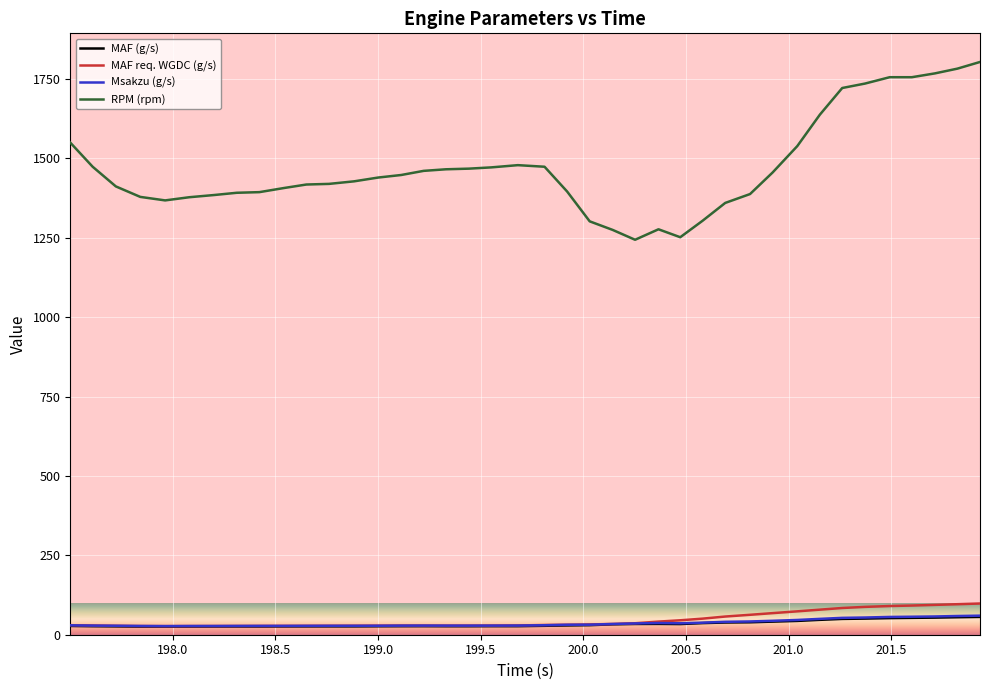

True or false: MAF (g/s) and RPM (rpm) cross at least once.

False